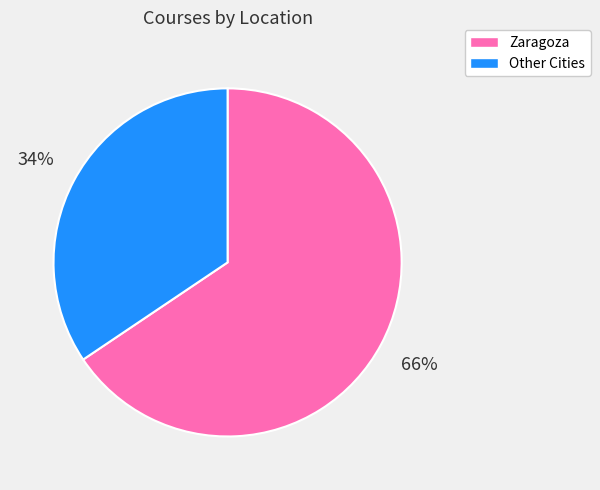

To the nearest percent, what is the average slice percentage?

50%